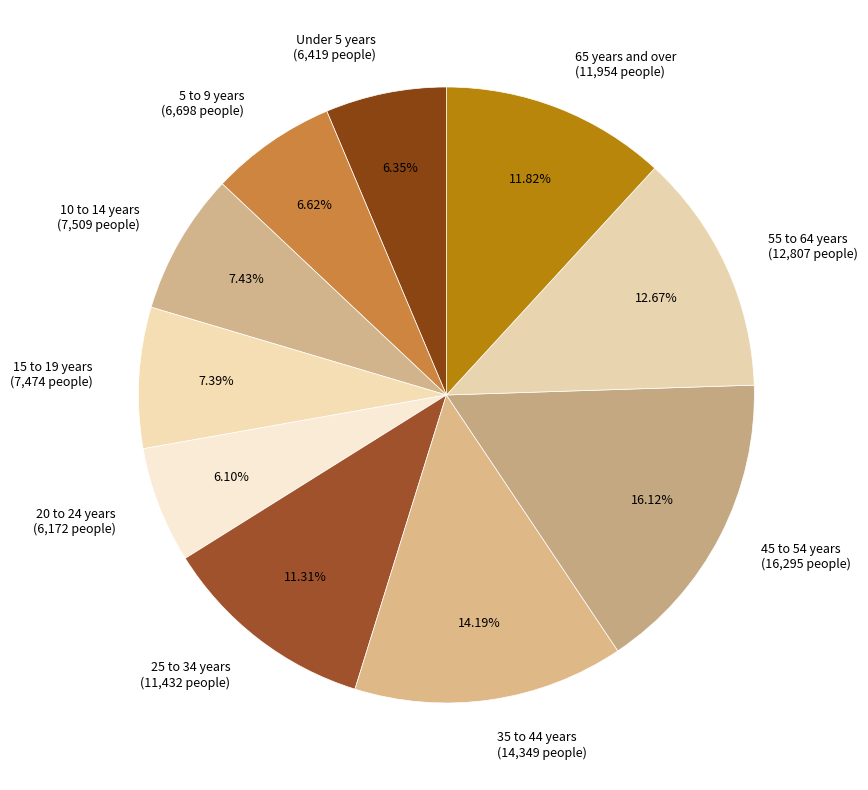

The Under 5 years slice represents 6% of the pie. True or false?

True